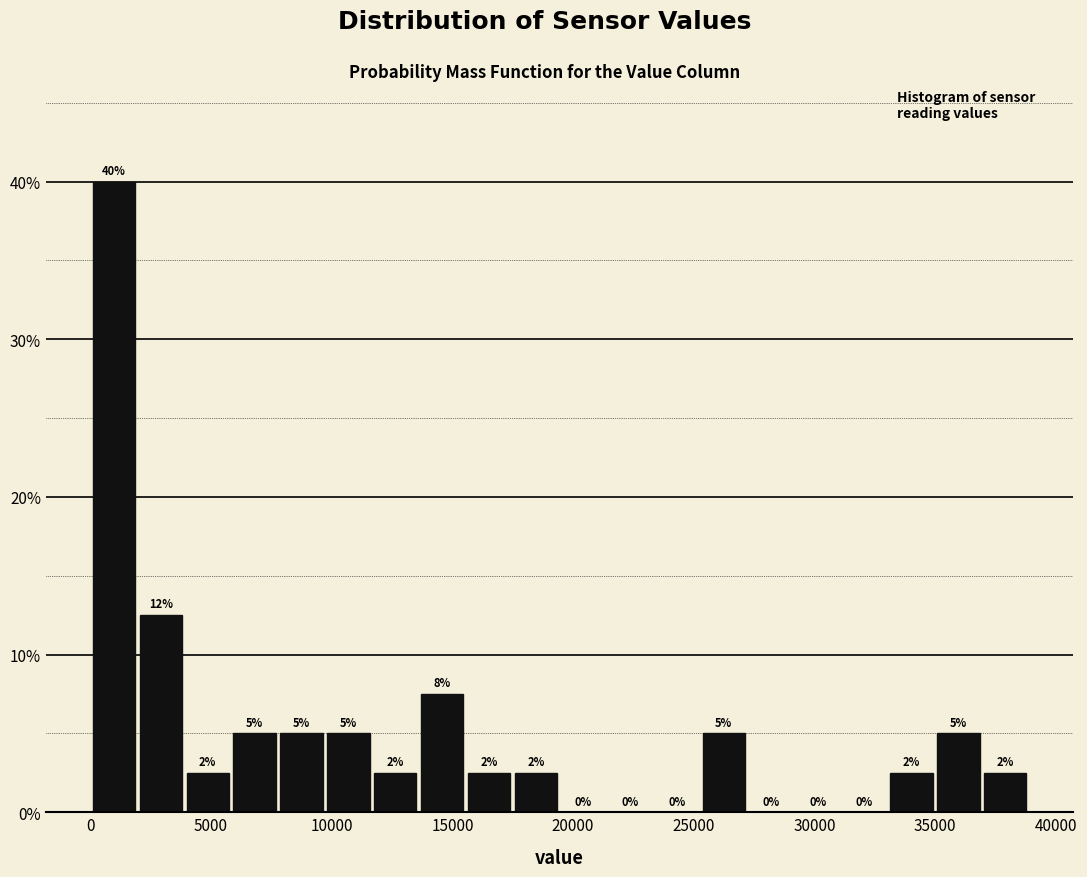

Read against the x-axis, roughly where is the centre of the tallest bar?

1000